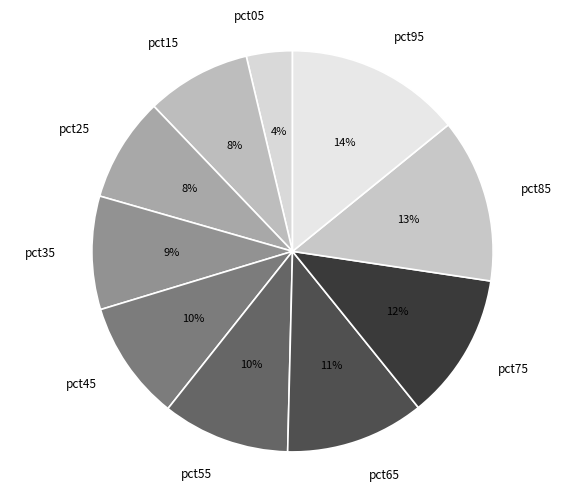

Which category has the smallest portion of the pie?

pct05